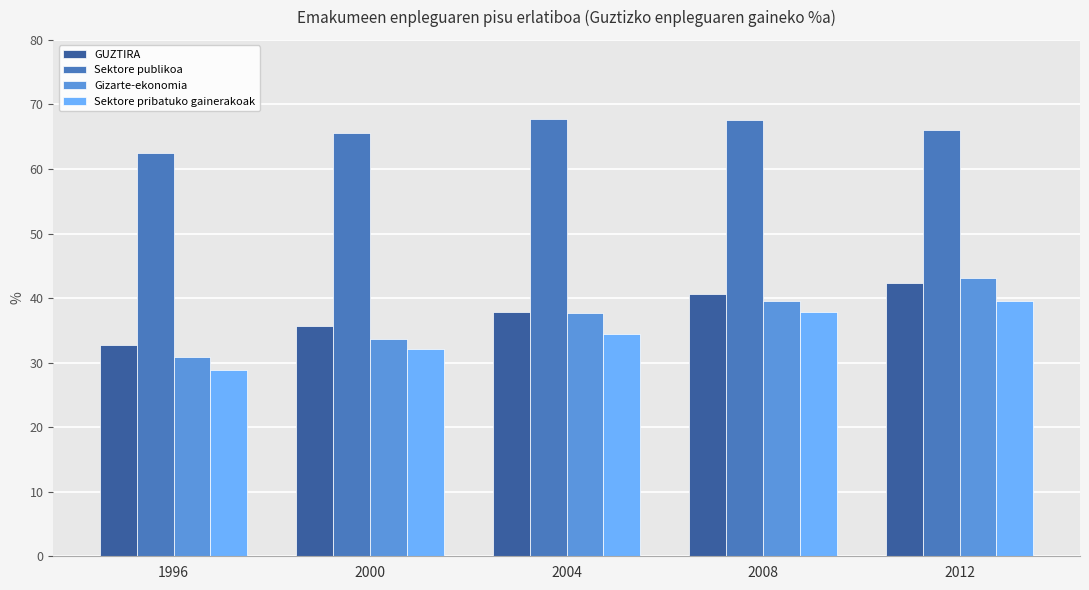

True or false: GUZTIRA has a value of 32.8 at 1996.

True